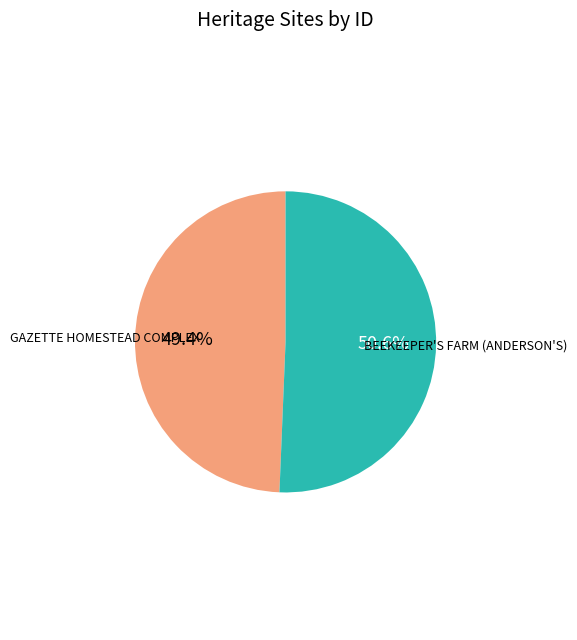

Is there a majority slice in this chart?

Yes